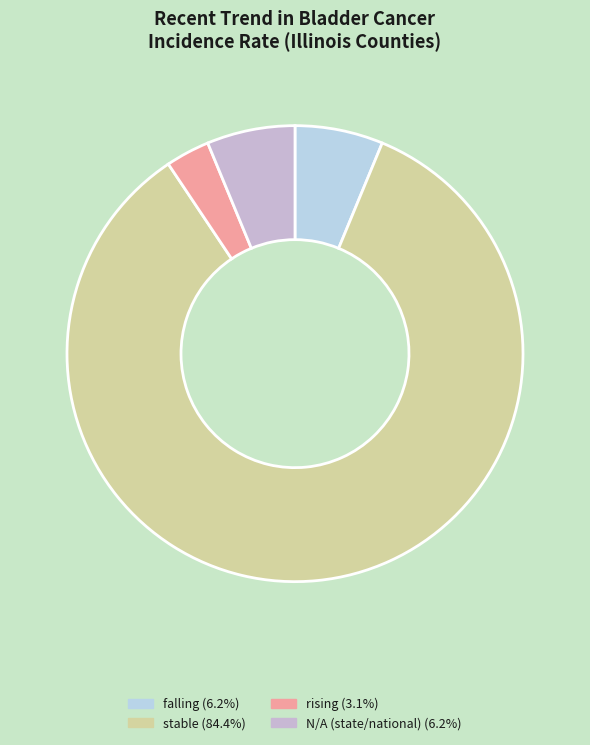

How many segments does this pie chart have?

4